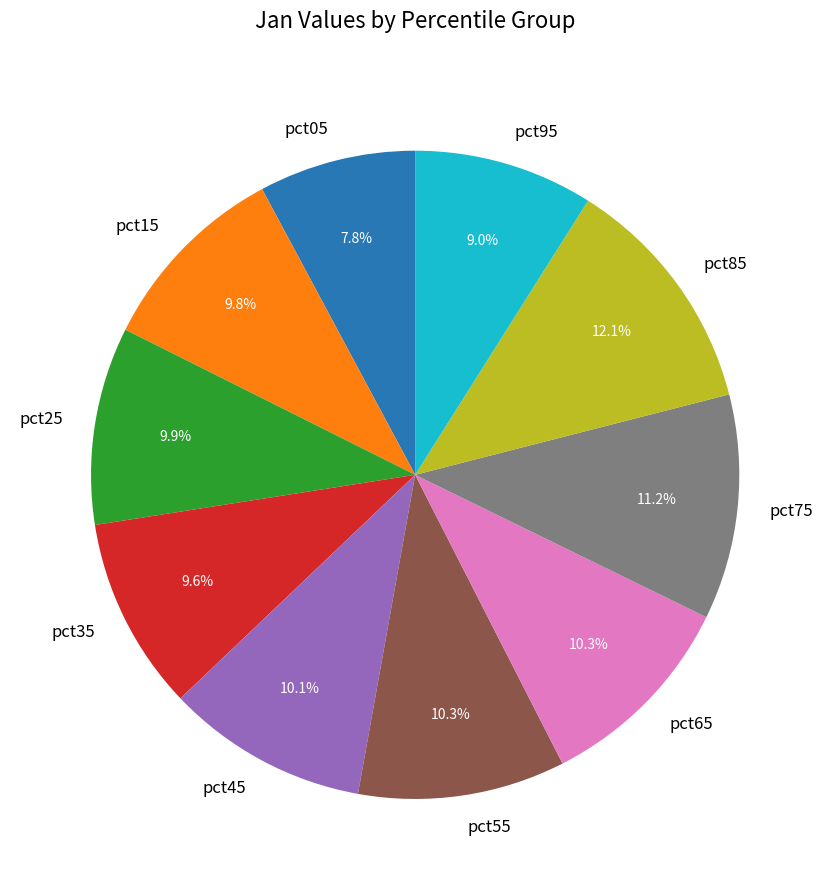

Which slice is the smallest?

pct05